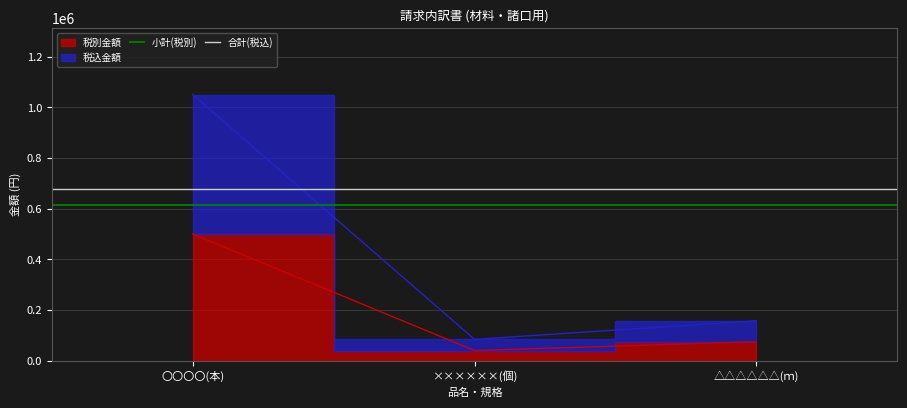

Is this an area chart (filled region under the line)?

No